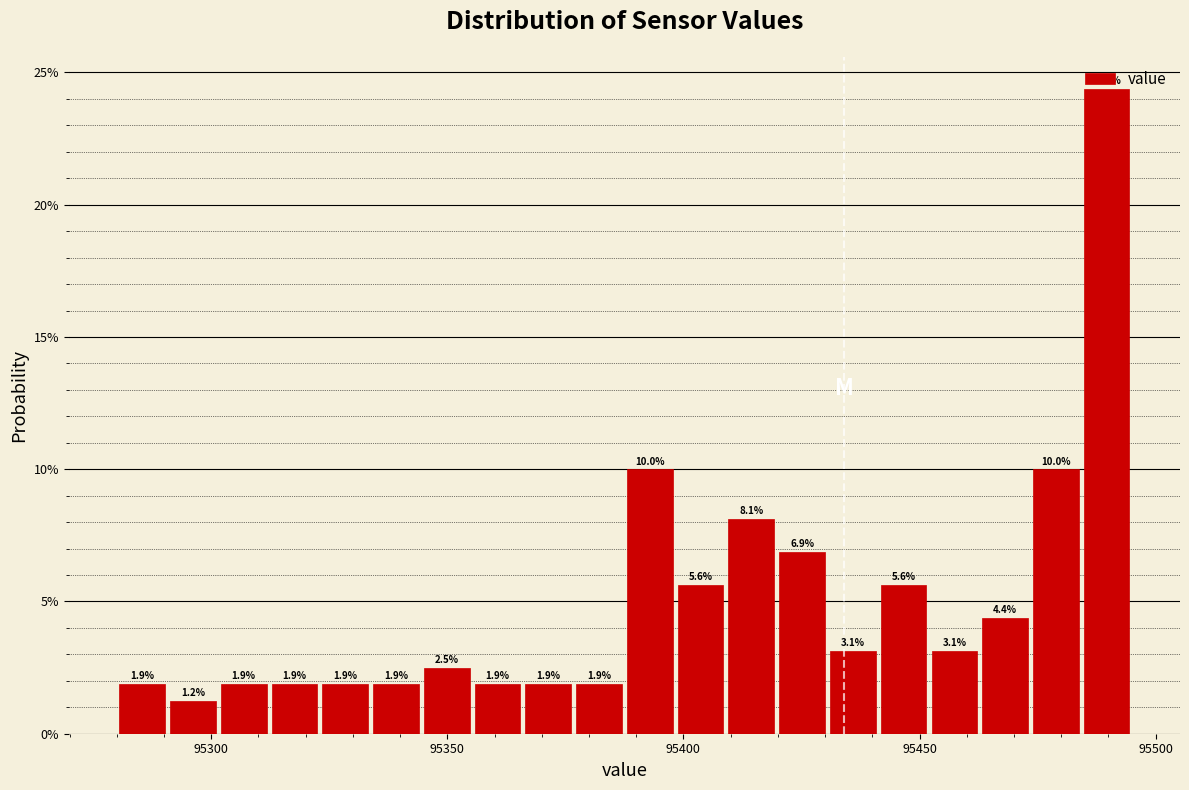

Read against the x-axis, roughly where is the centre of the tallest bar?

95490